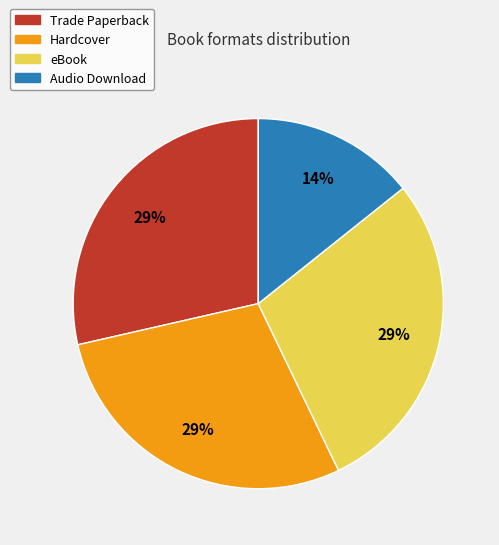

To the nearest percent, what is the average slice percentage?

25%